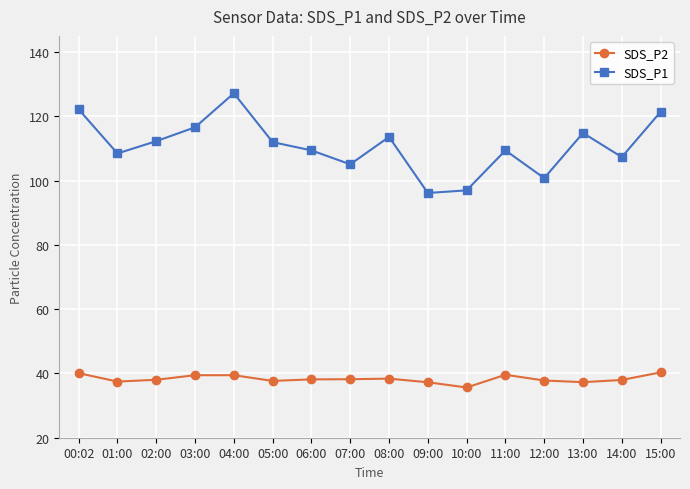

The value of SDS_P1 at 05:00 is 146.7. True or false?

False